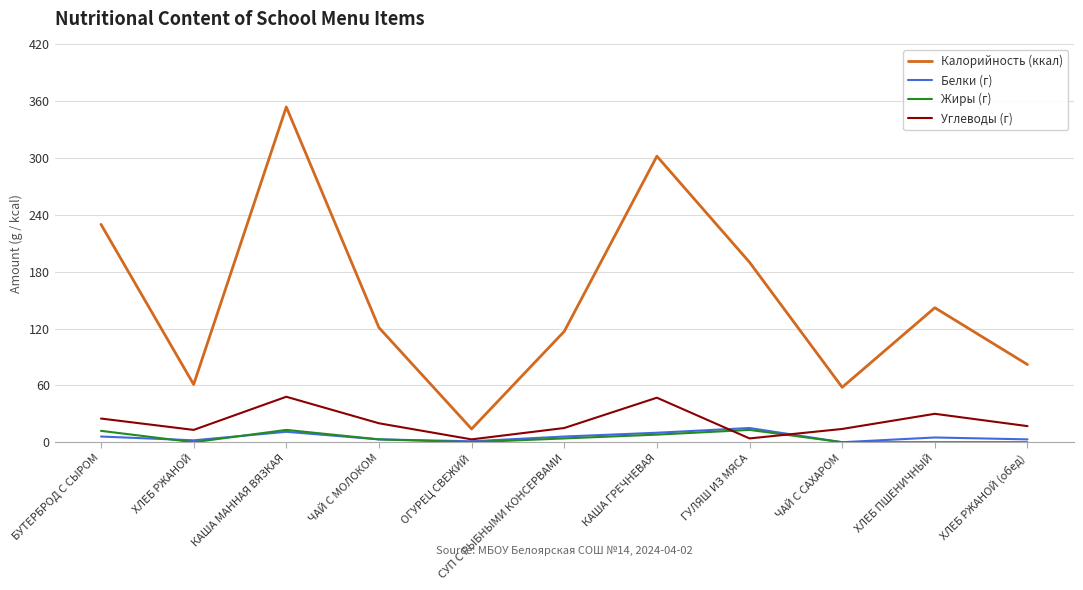

What is the sum of the Жиры (г) values at СУП С РЫБНЫМИ КОНСЕРВАМИ and ХЛЕБ ПШЕНИЧНЫЙ?

4